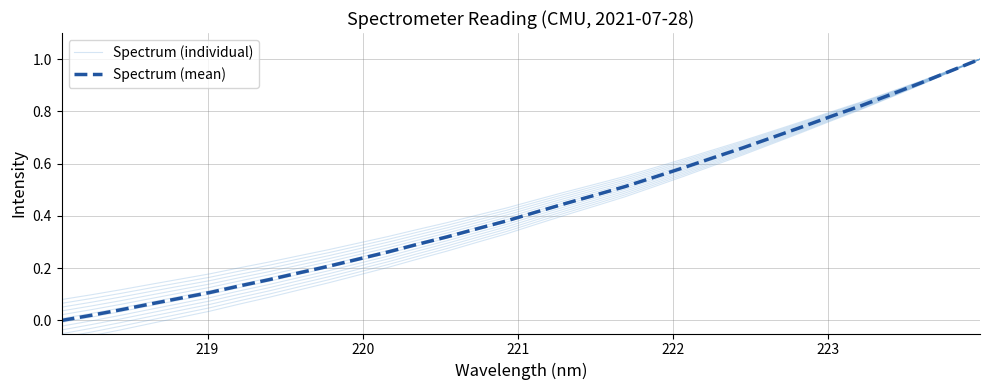

How many lines are shown in the chart?

2